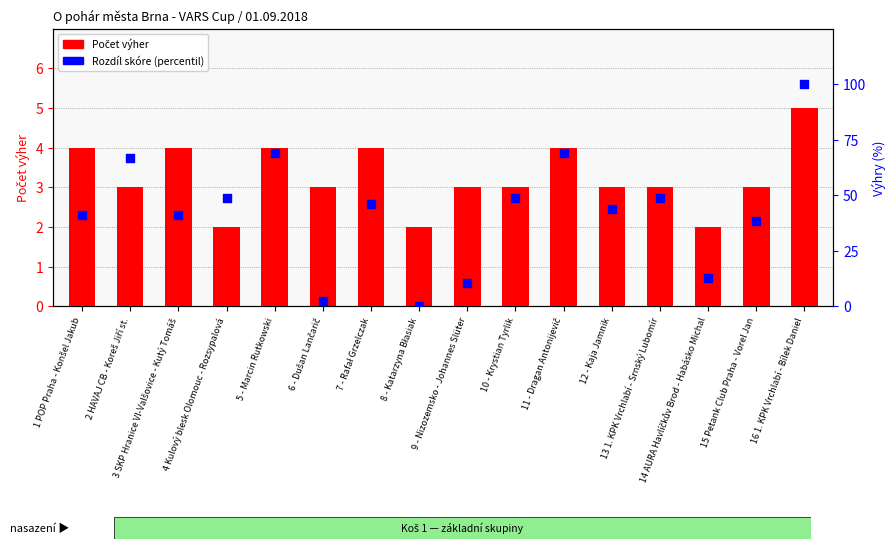

What is the ratio of the value at 4 Kulový blesk Olomouc - Rozsypalová to the value at 6 - Dušan Lančarič?

19.0